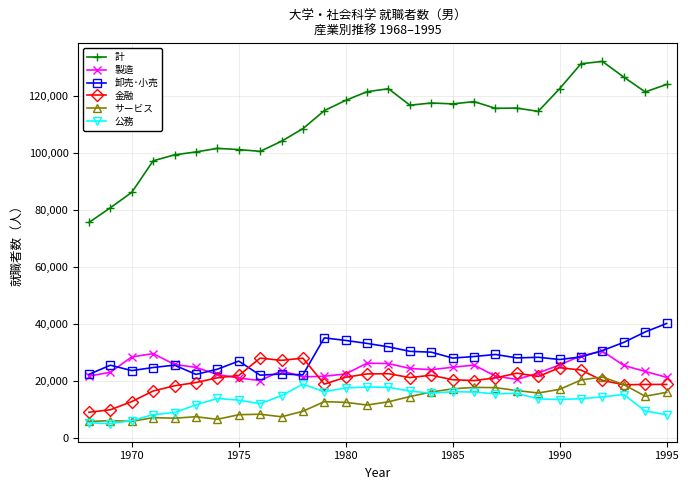

What is the sum of all サービス values?

354881